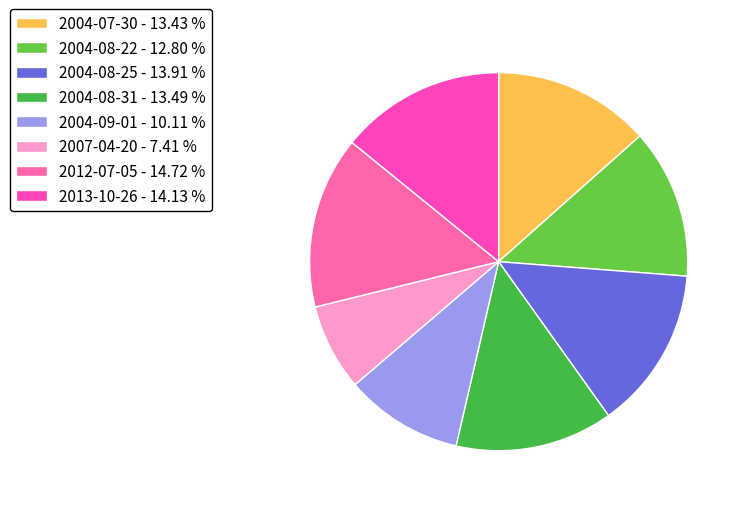

What is the smallest slice in the pie chart?

2007-04-20